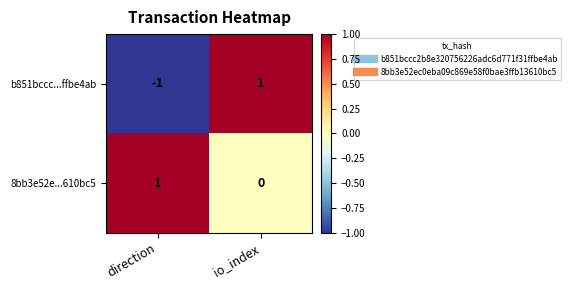

Reading left to right, what are all the values shown in this chart?

b851bccc...ffbe4ab: -1	1
8bb3e52e...610bc5: 1	0